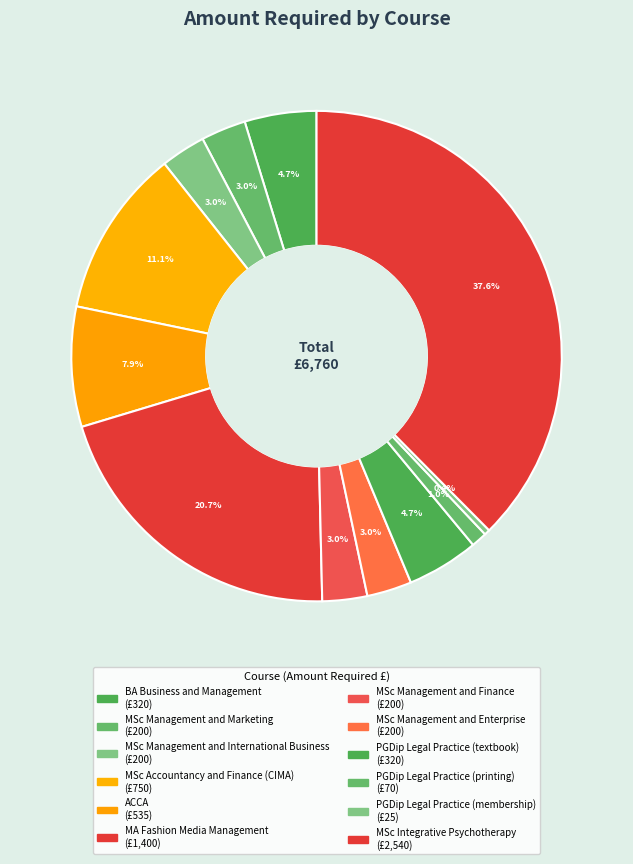

Which slice is the largest?

MSc Integrative Psychotherapy